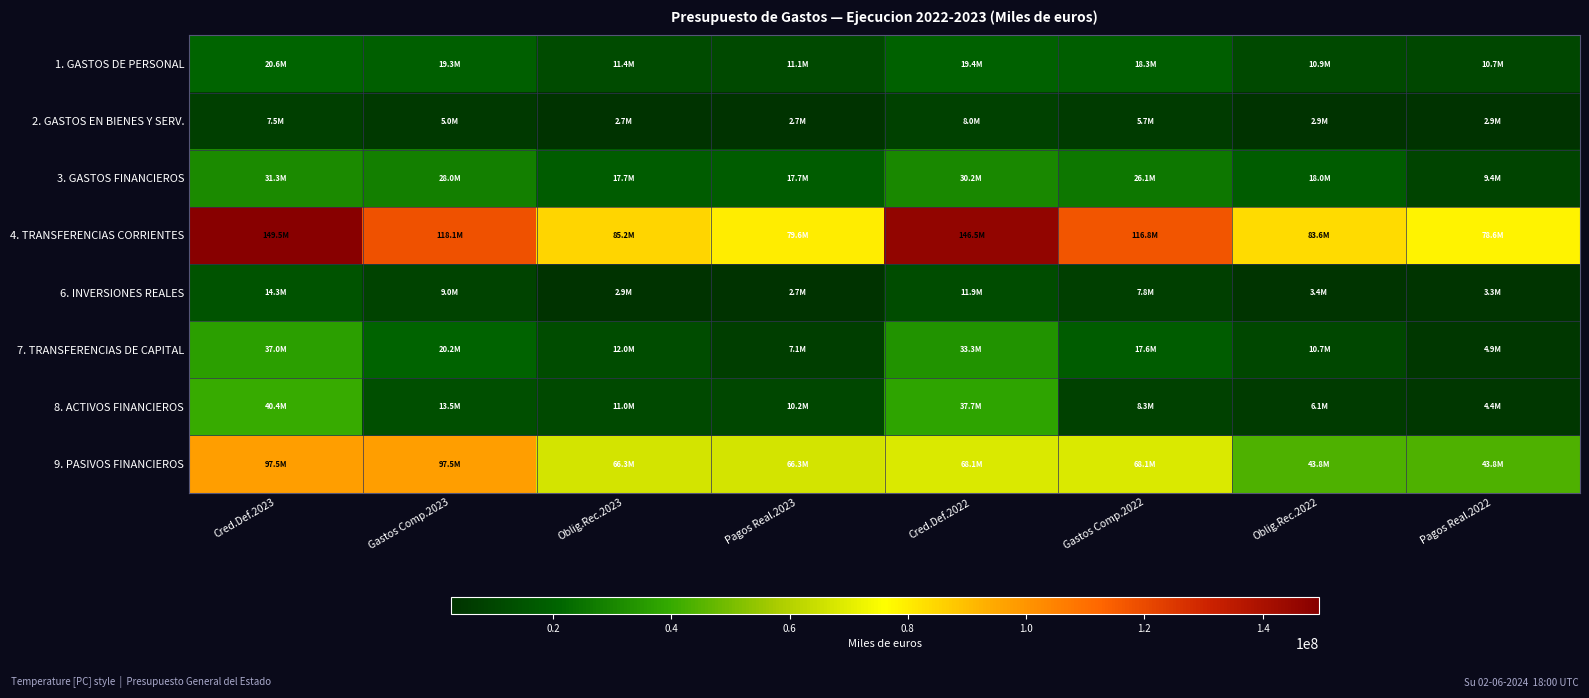

Which category has the highest value across all series?

Cred.Def.2023